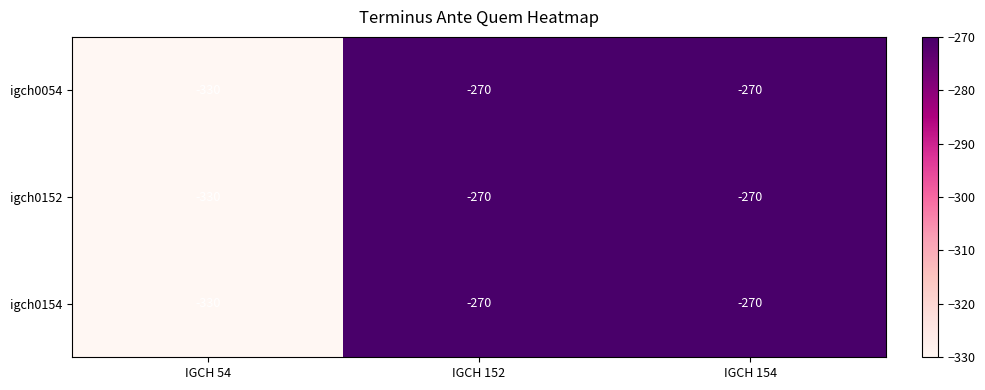

What is the minimum value shown in the chart?

-330